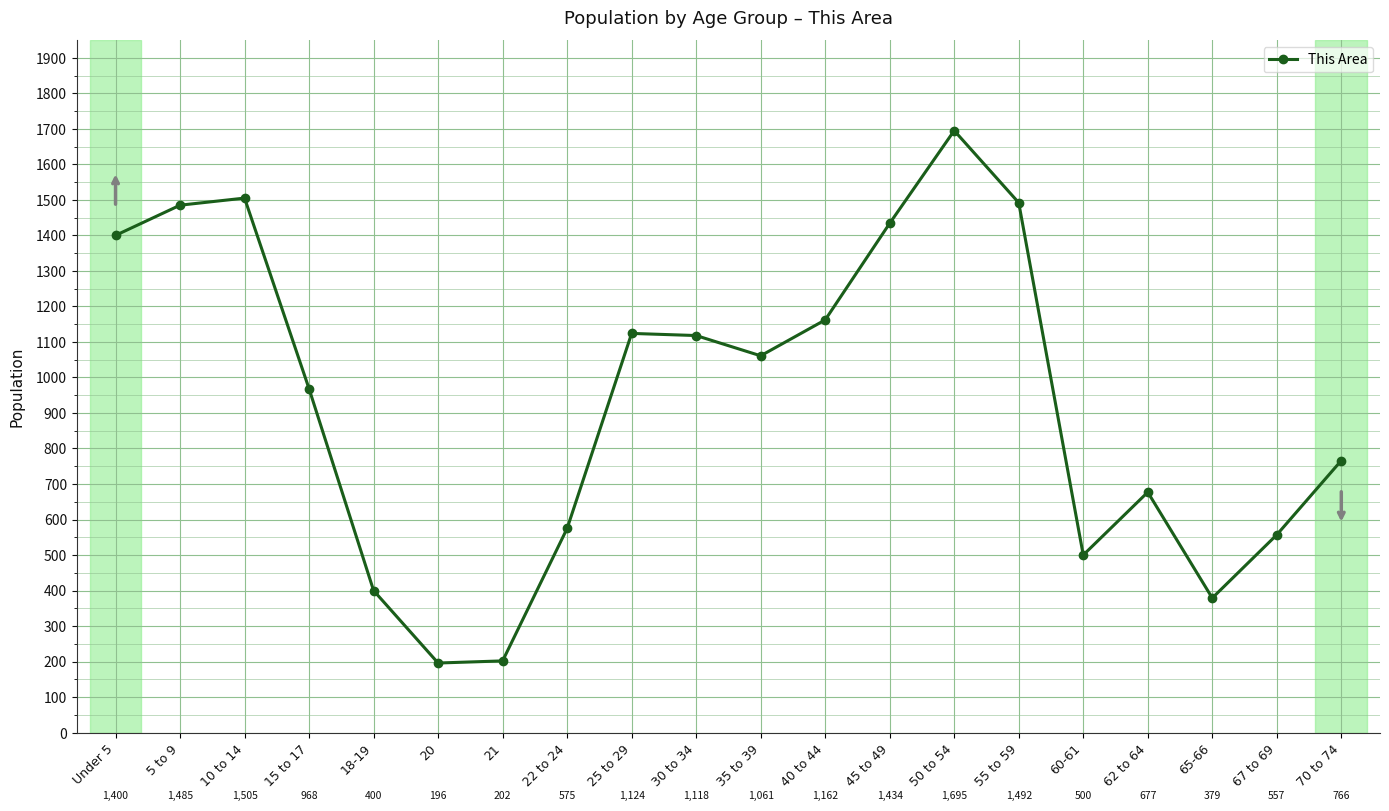

How many interior local valleys (lower than both neighbors) does the data have?

4